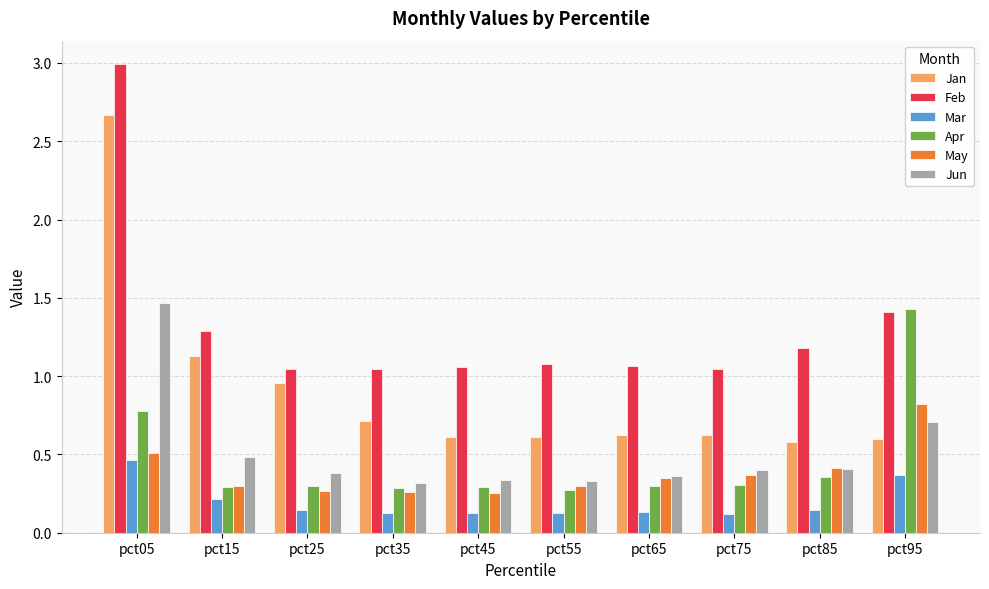

How many Mar values are between 0 and 1?

10